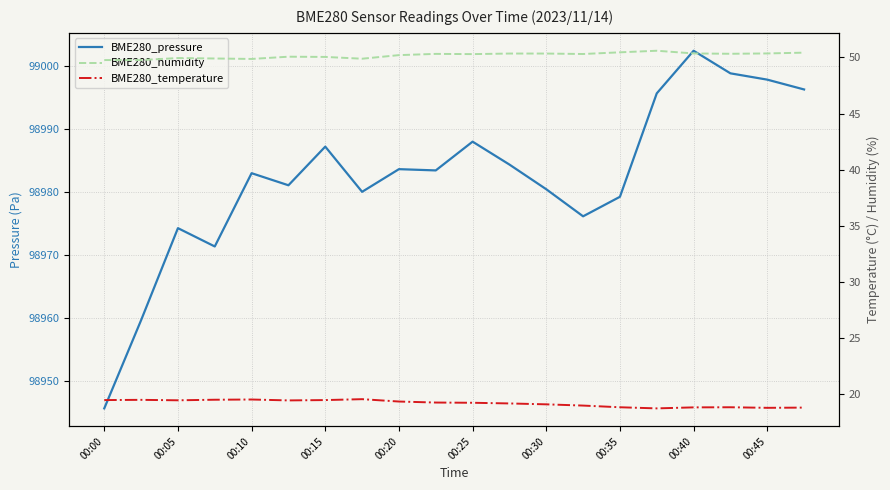

What is the average value of the BME280_pressure series?

98982.4